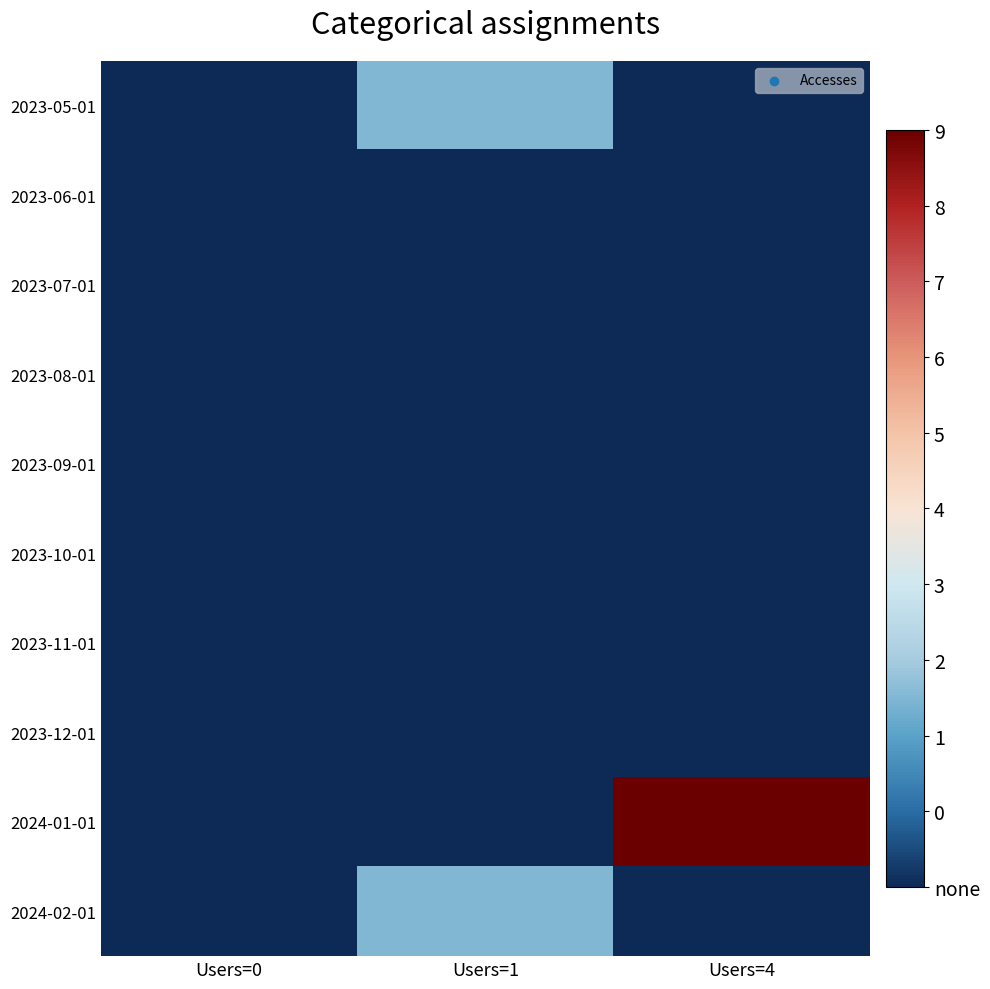

At which category does the chart reach its minimum across all series?

Users=0